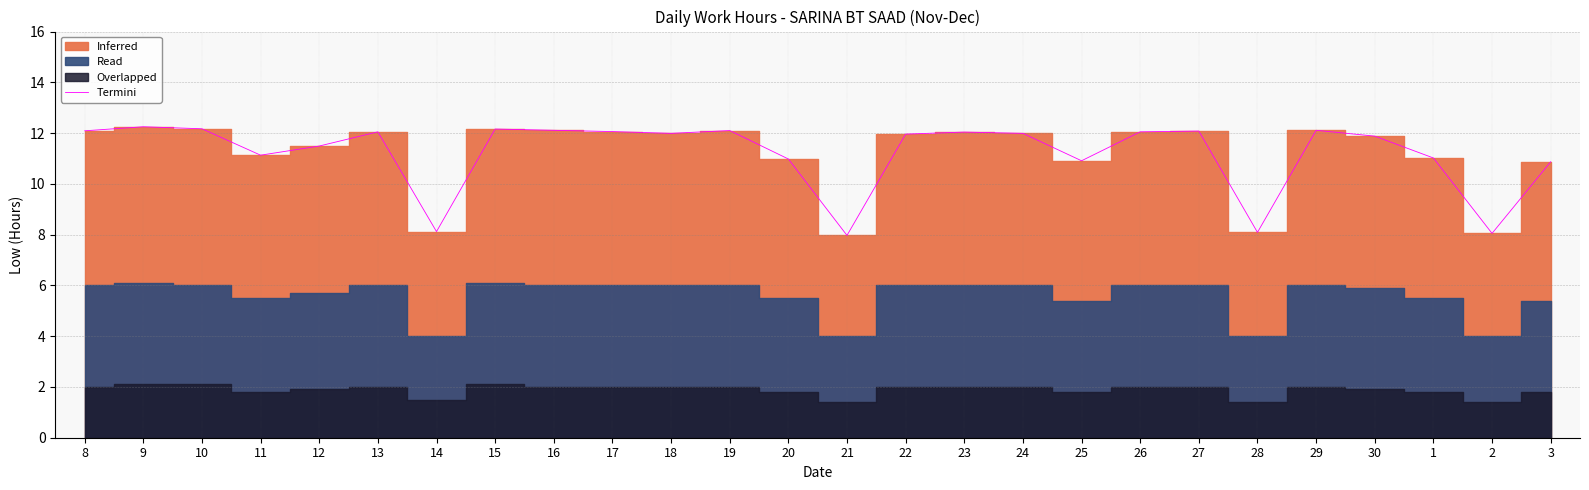

What is the minimum value shown in the chart?

8.0